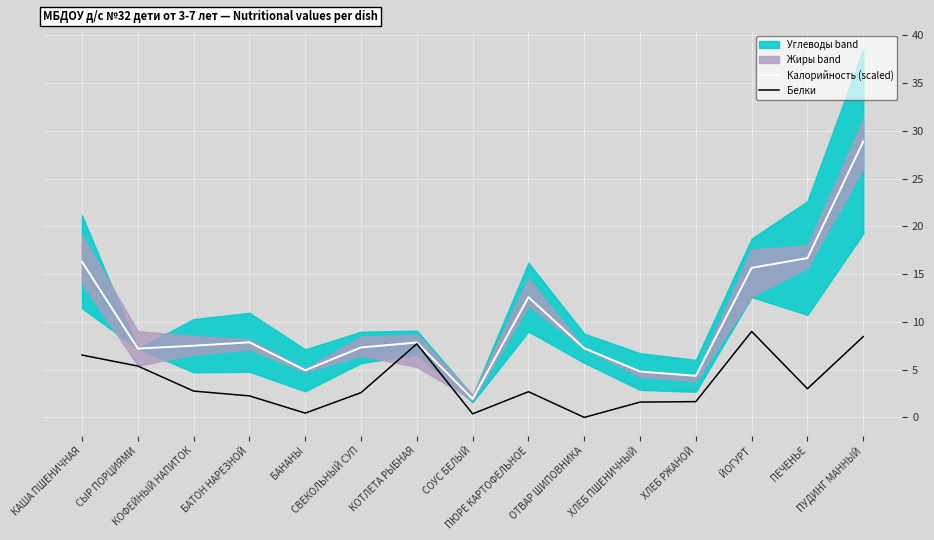

Is it true that Калорийность (scaled) equals 7.3 at СВЕКОЛЬНЫЙ СУП?

True